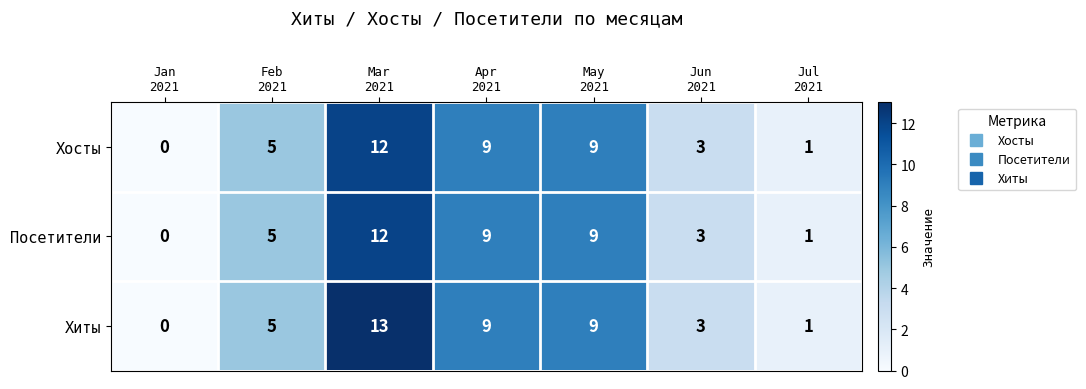

Which category has the lowest value across all series?

Jan
2021